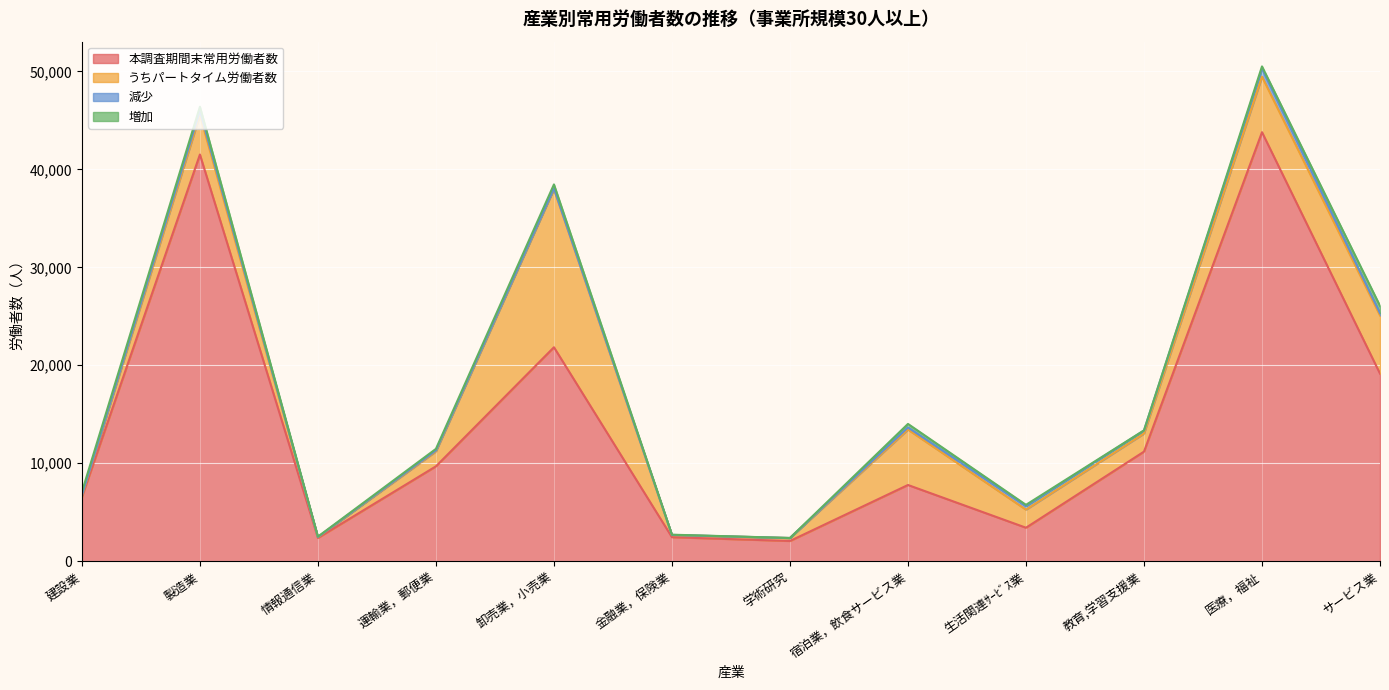

How many categories are shown in the chart?

12